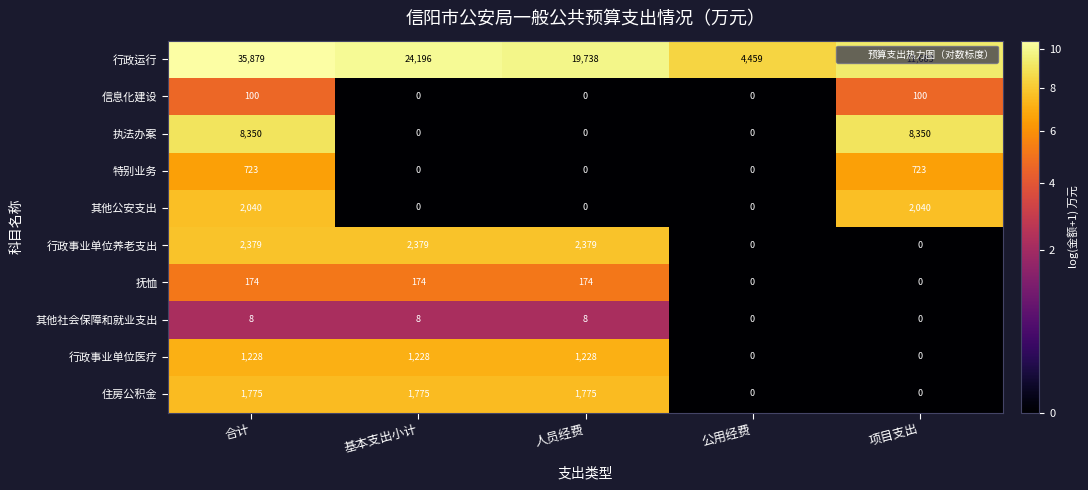

What is the difference between the maximum and second lowest values in the 特别业务 series?

723